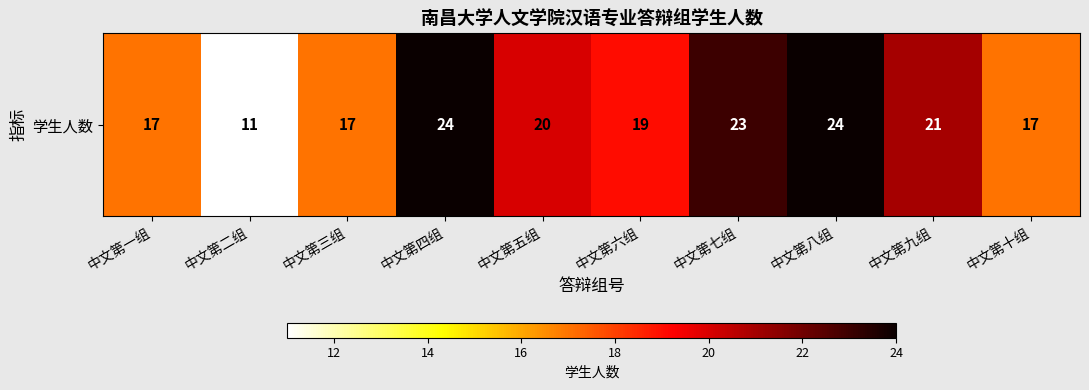

Reading left to right, transcribe all the data shown in this chart.

17	11	17	24	20	19	23	24	21	17